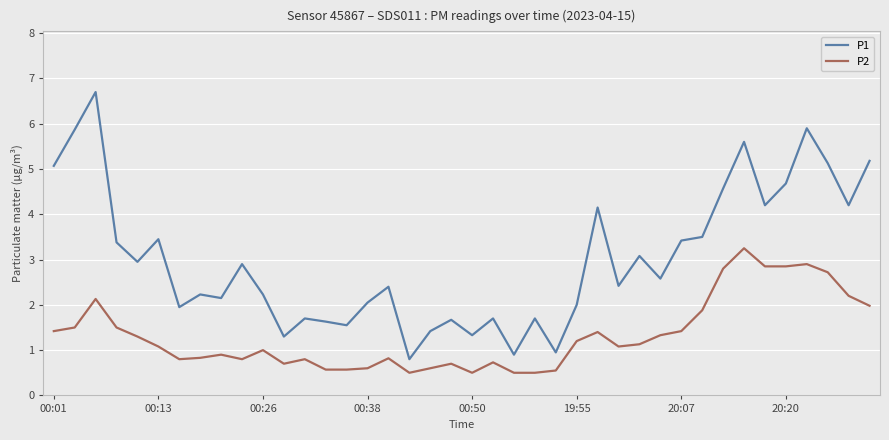

Which series has the widest spread of values?

P1